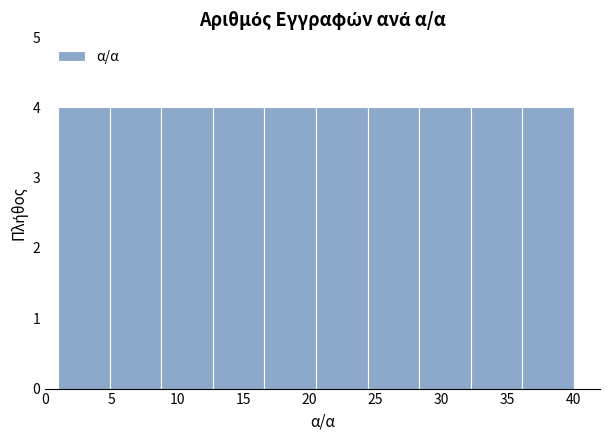

Reading left to right, transcribe this chart: for each bar, give the range it covers on the x-axis and its height. Neither the bar edges nor the heights are printed on the chart, so give them approximately, as read against the axes.

1.0 to 4.9: 4
4.9 to 8.8: 4
8.8 to 12.7: 4
12.7 to 16.6: 4
16.6 to 20.5: 4
20.5 to 24.4: 4
24.4 to 28.3: 4
28.3 to 32.2: 4
32.2 to 36.1: 4
36.1 to 40.0: 4